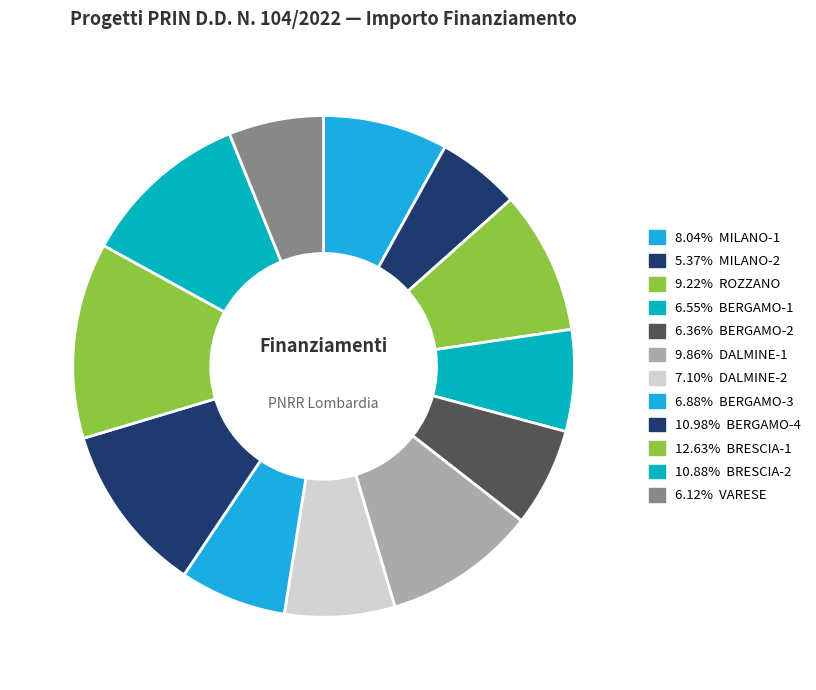

How many slices are in this pie chart?

12